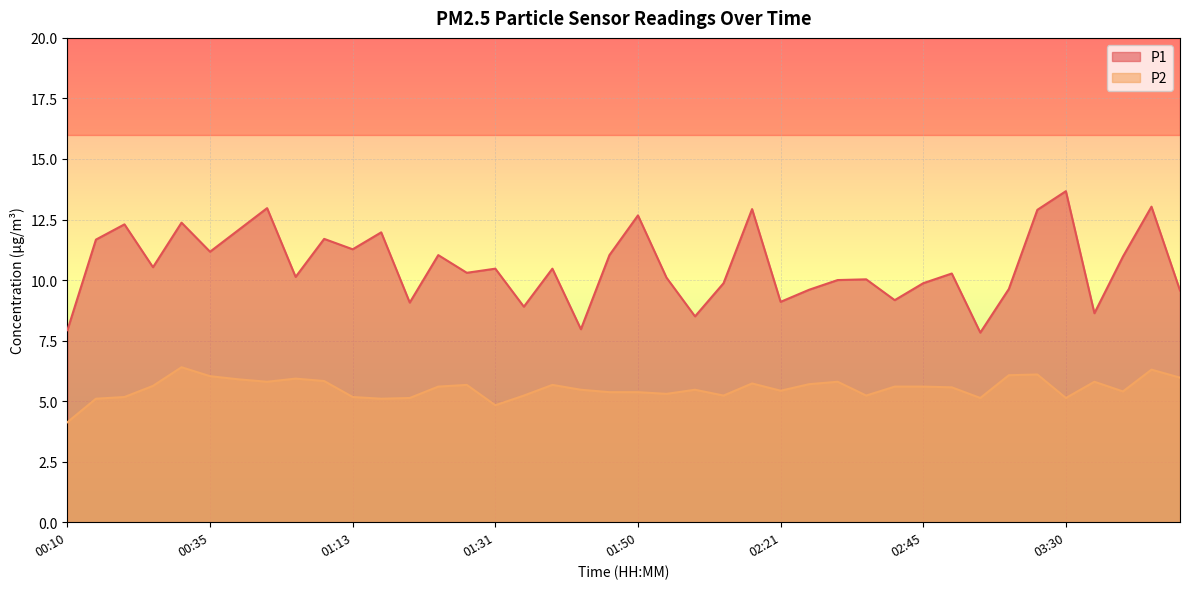

True or false: P1 and P2 cross at least once.

False